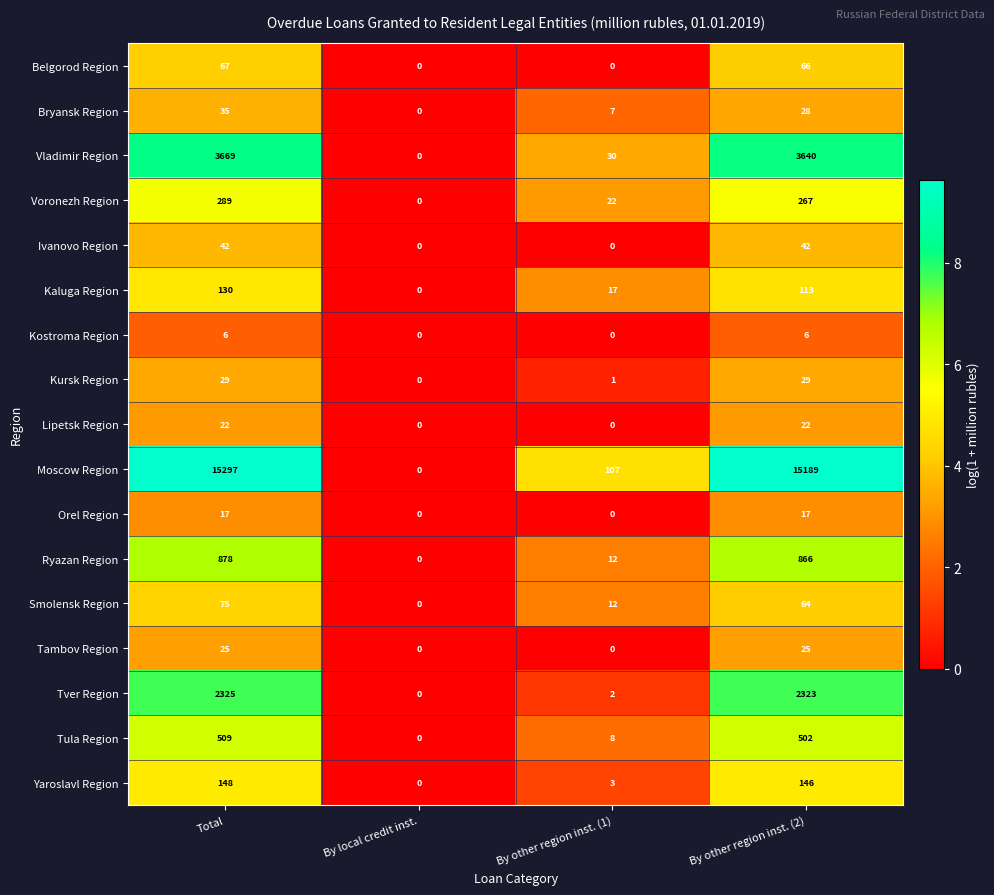

Is it true that Lipetsk Region equals 13 at By local credit inst.?

False